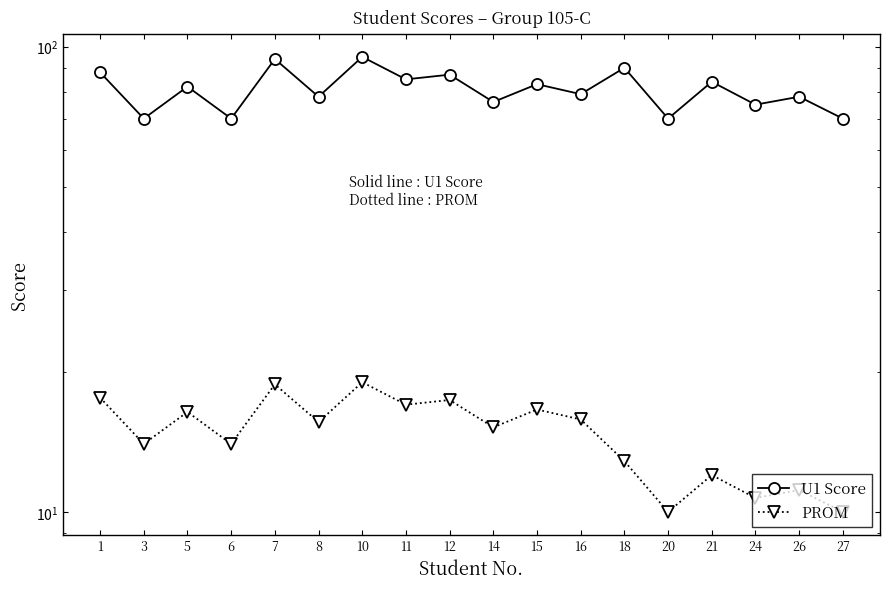

What is the average value of the U1 Score series?

80.8